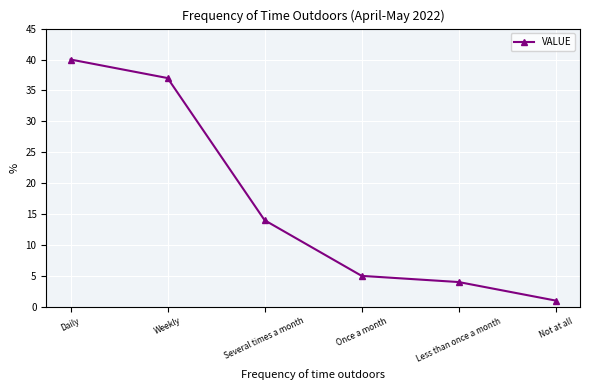

What is the change in value from Once a month to Less than once a month?

-1